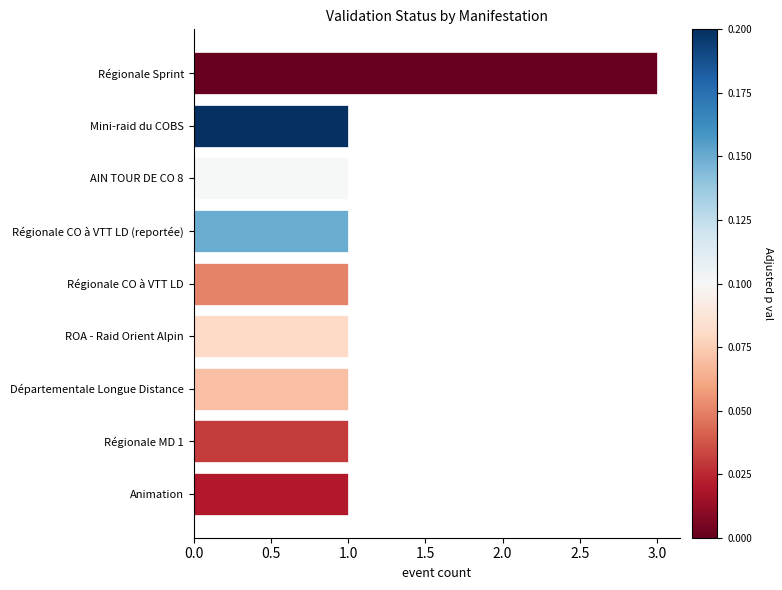

Reading top to bottom, what are all the values shown in this chart?

Régionale Sprint=3	Mini-raid du COBS=1	AIN TOUR DE CO 8=1	Régionale CO à VTT LD (reportée)=1	Régionale CO à VTT LD=1	ROA - Raid Orient Alpin=1	Départementale Longue Distance=1	Régionale MD 1=1	Animation=1